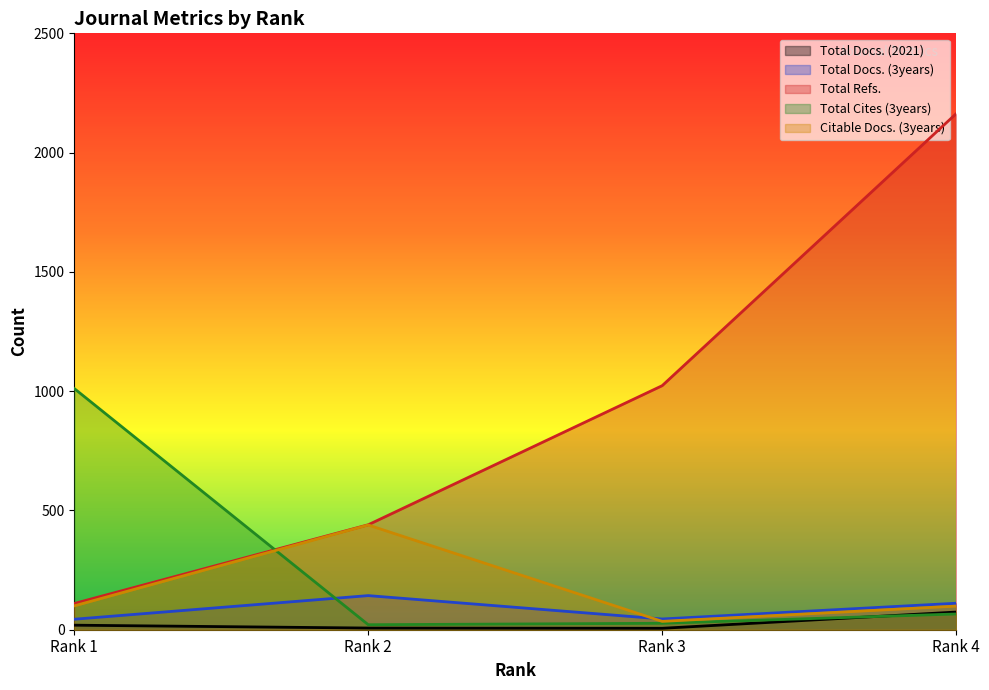

How many interior local peaks does the Total Docs. (3years) series have?

1